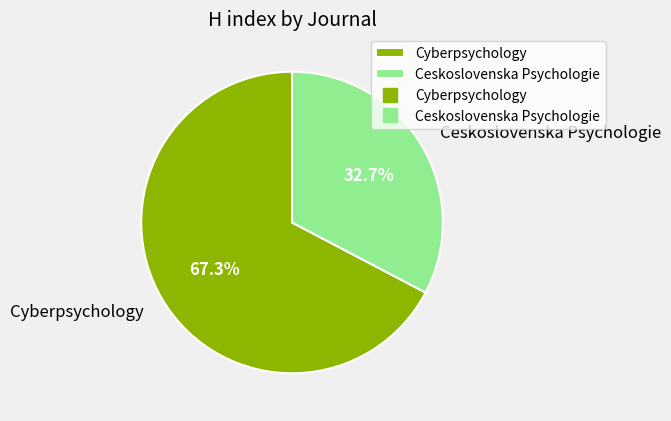

Do Ceskoslovenska Psychologie and Cyberpsychology together represent more than half of the pie?

Yes